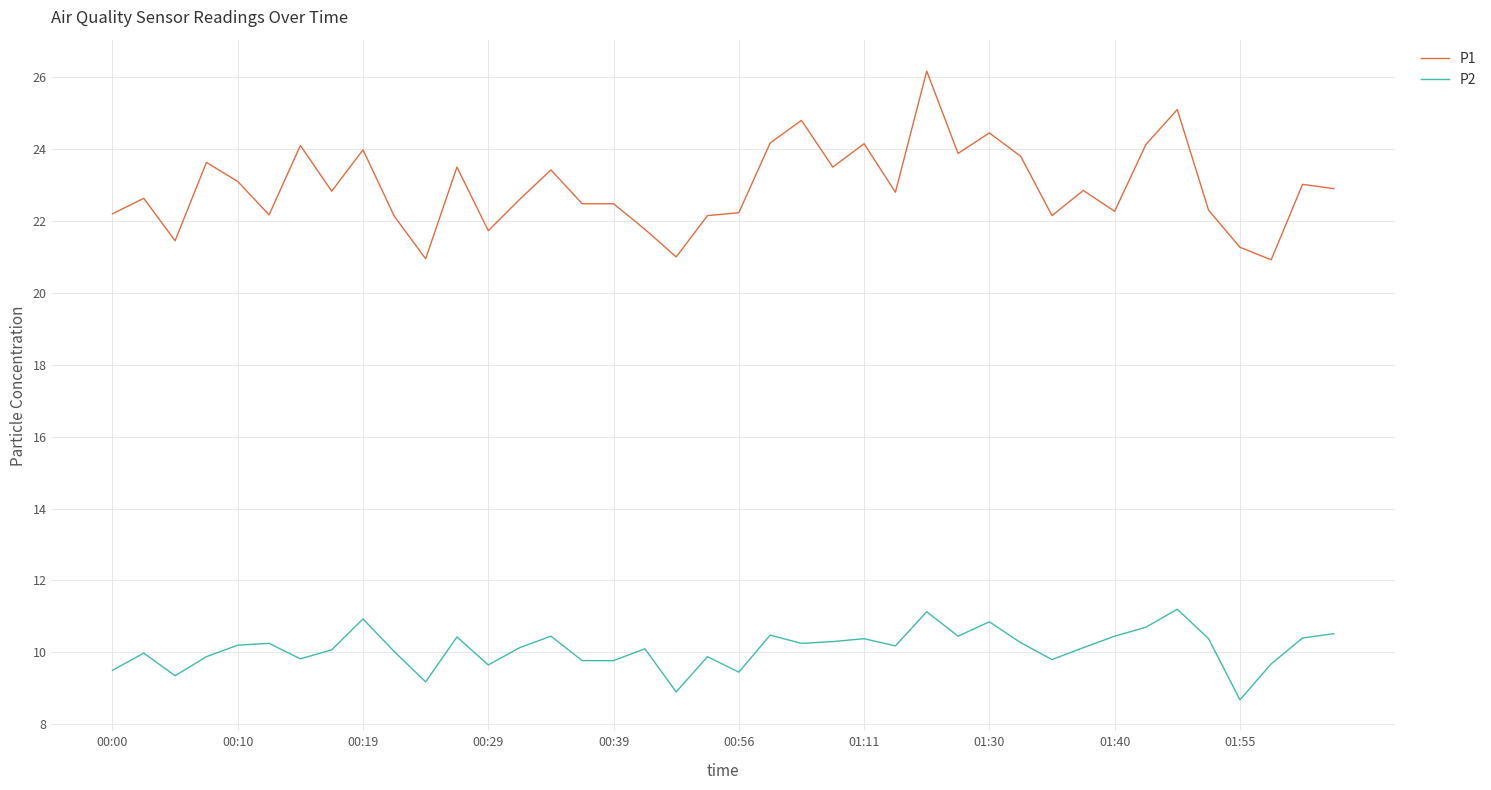

What is the minimum value for P1?

20.9